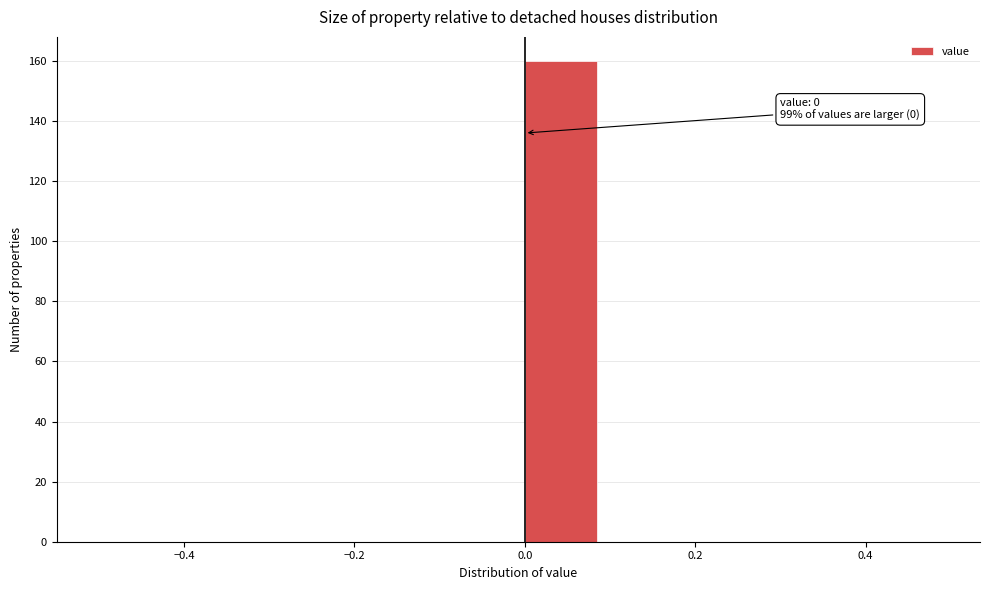

Which range on the x-axis has the tallest bar?

0.0 to 0.1